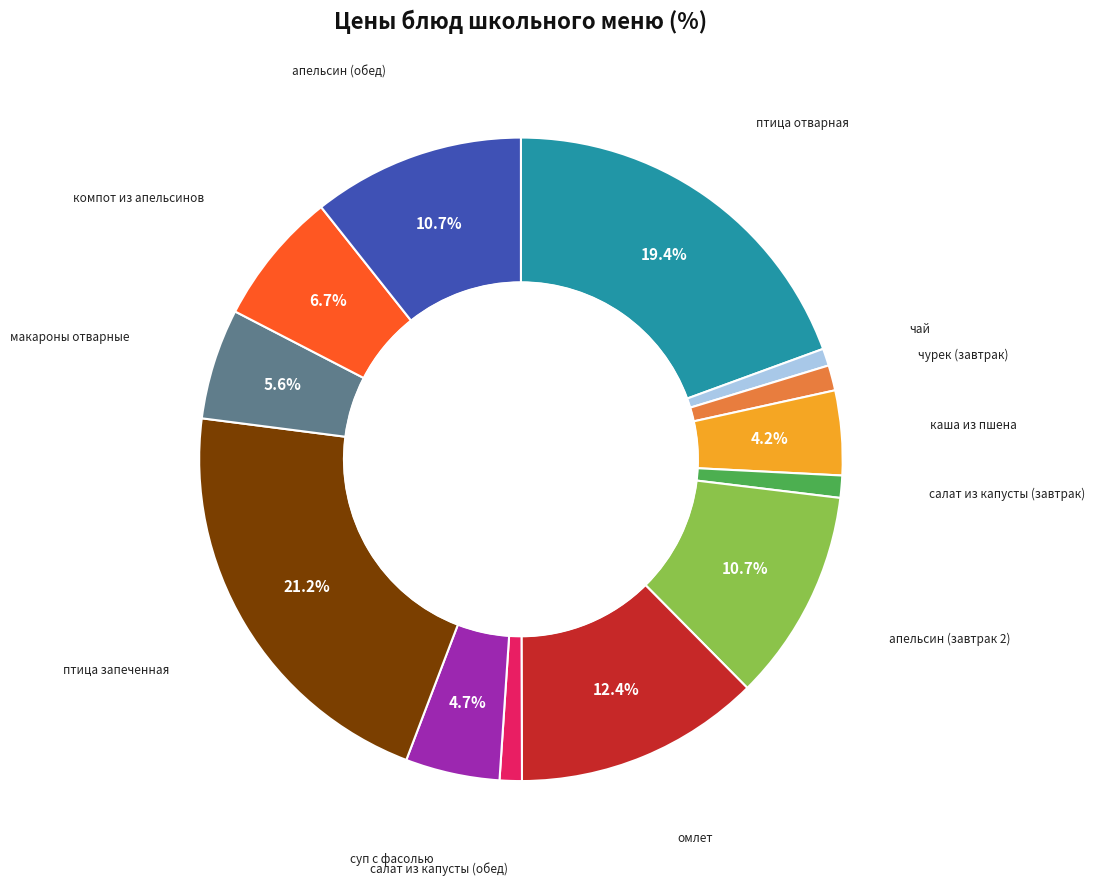

Does any single category account for the majority?

No